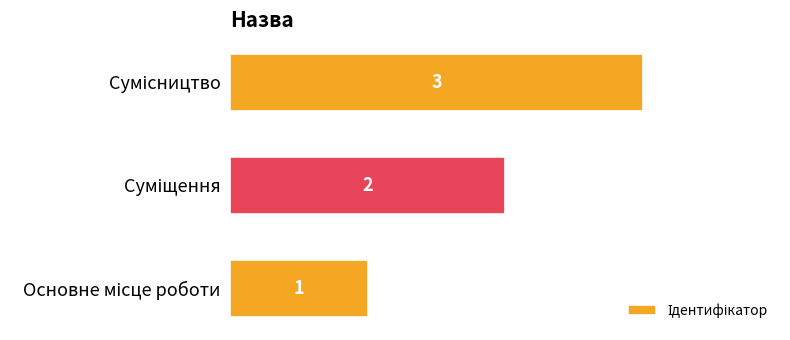

How many distinct data groups are displayed?

1